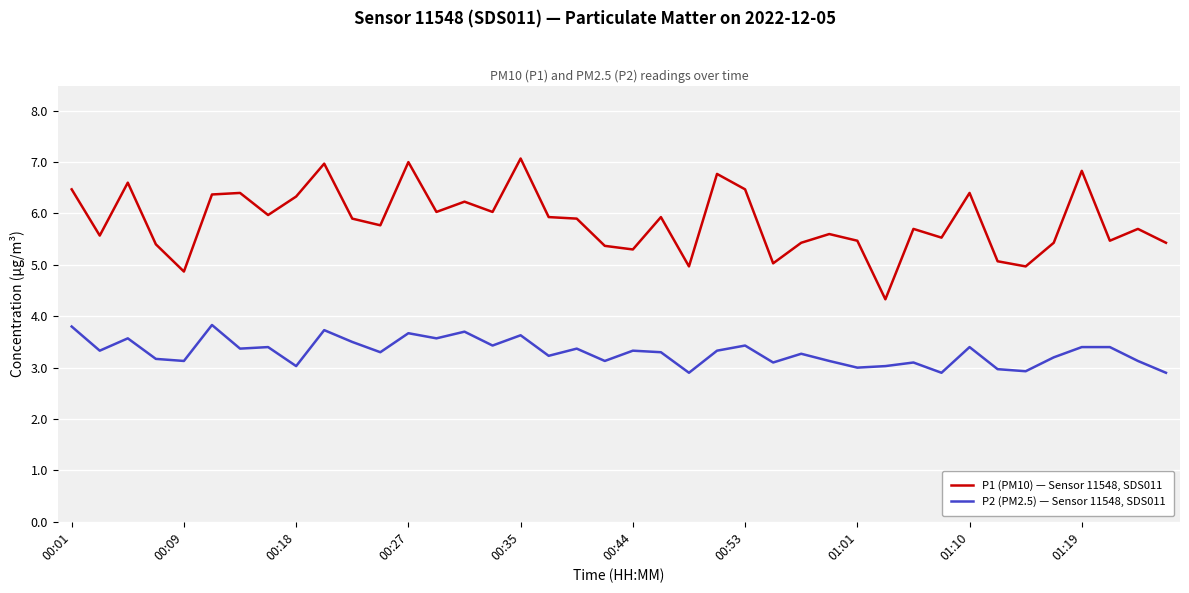

How many distinct data groups are displayed?

2